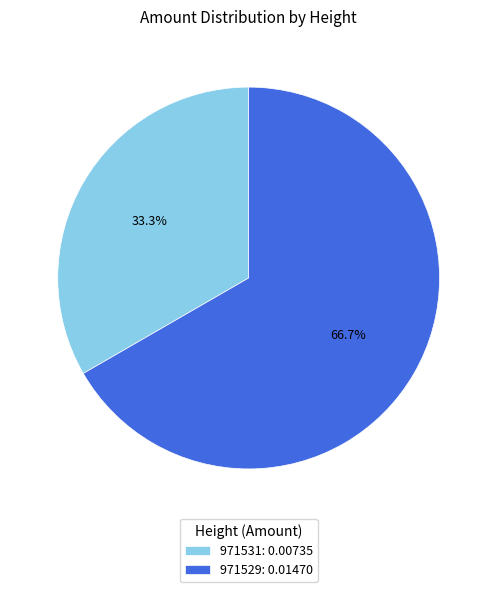

How many slices are in this pie chart?

2